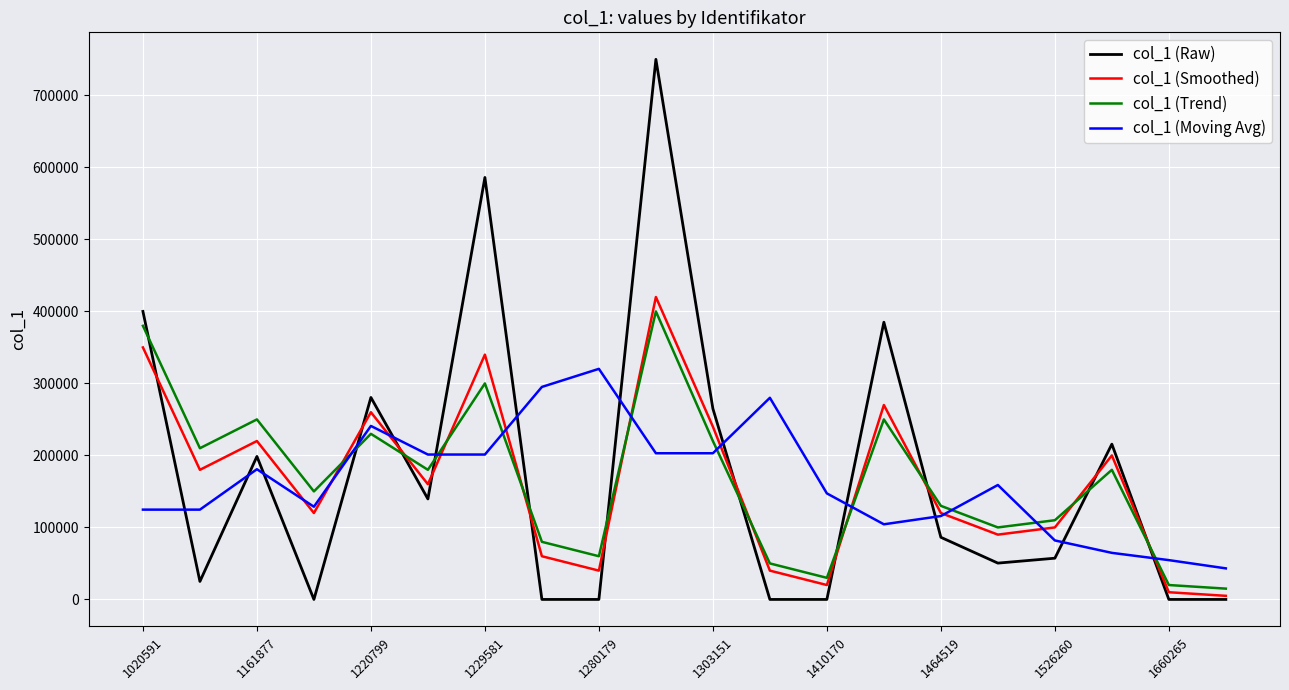

After their last crossing, which series has the higher values: col_1 (Moving Avg) or col_1 (Raw)?

col_1 (Moving Avg)